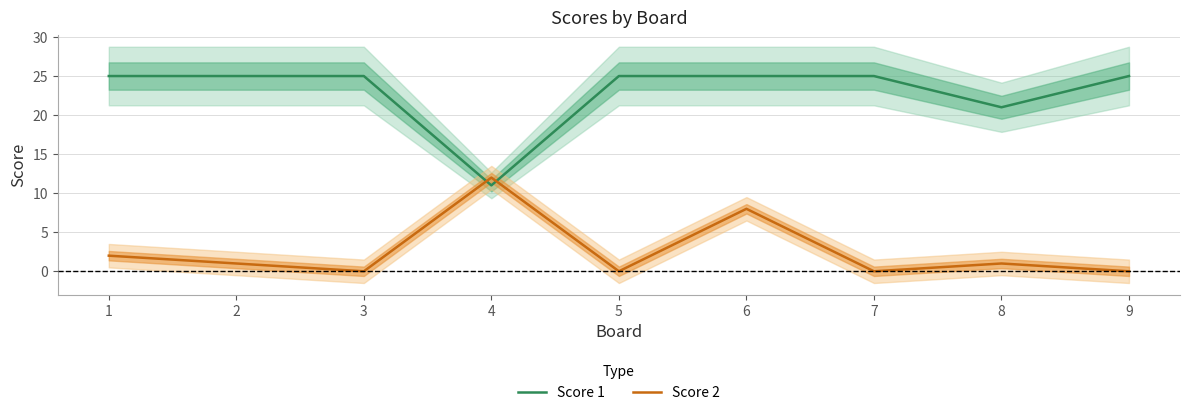

Which series changed the most between 1 and 8?

Score 1